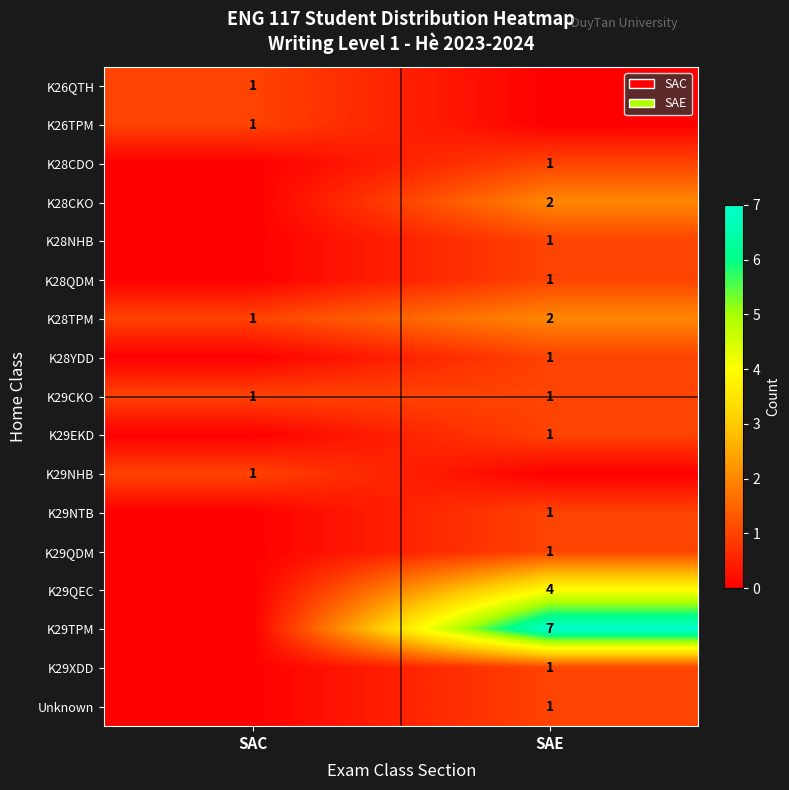

At which category is the sum across all series the highest?

SAE